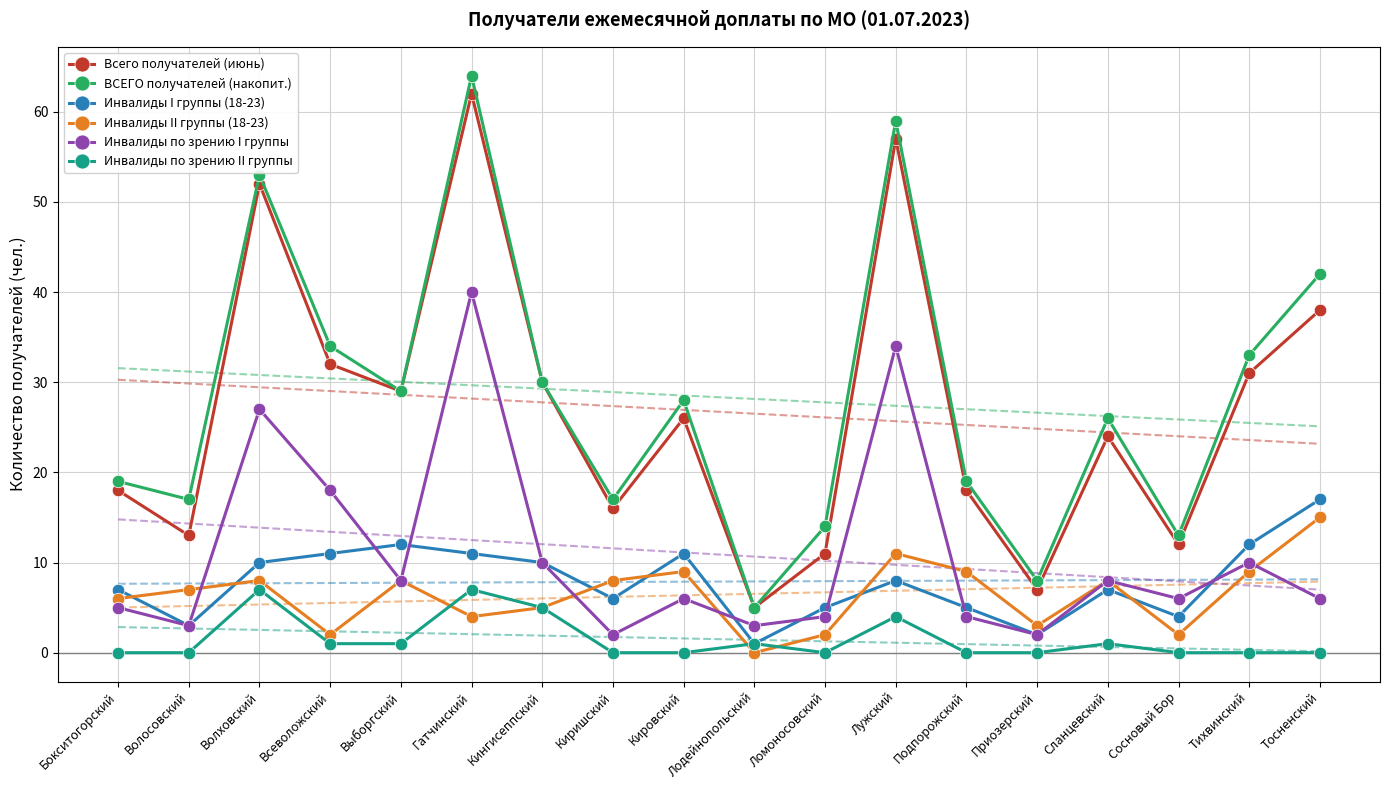

What is the difference between the Инвалиды II группы (18-23) values at Волховский and Всеволожский?

6